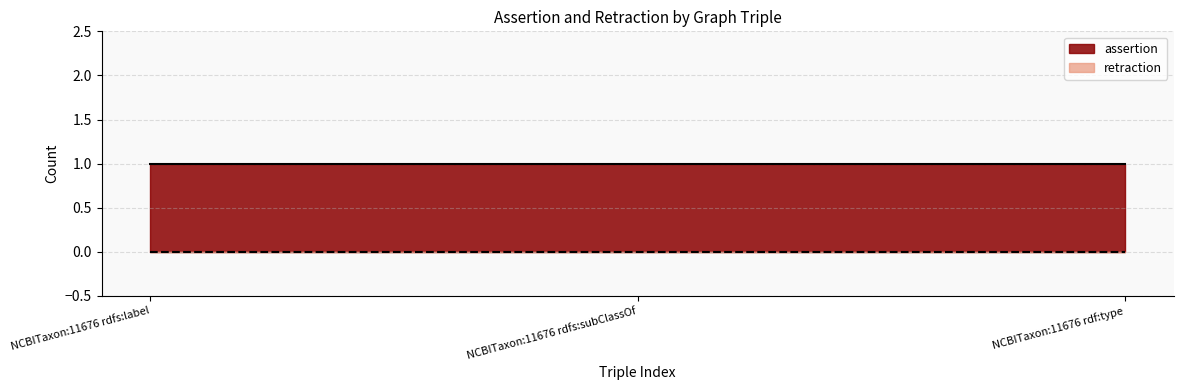

At how many categories does at least one series exceed 0?

3